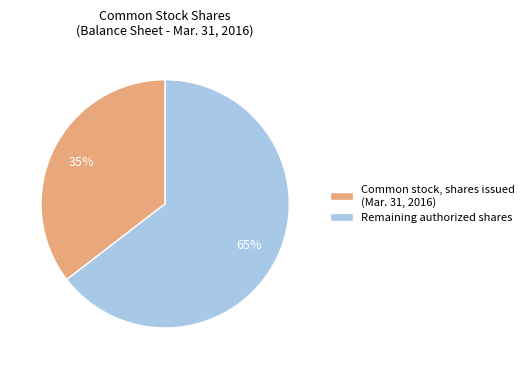

Is the sum of Common stock, shares issued (Mar. 31, 2016) and Remaining authorized shares greater than half?

Yes